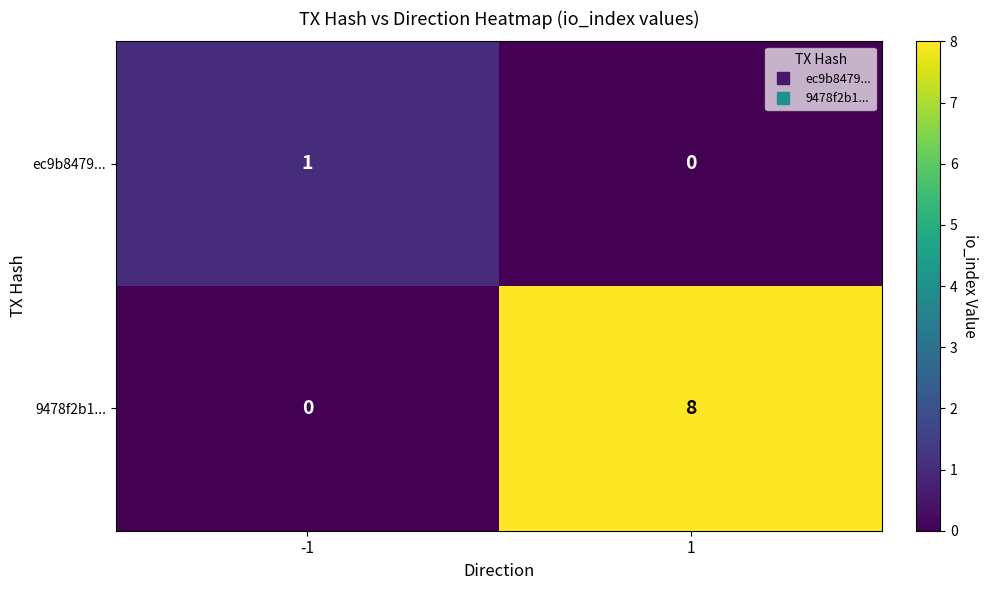

Reading left to right, what are all the values shown in this chart?

ec9b8479...: -1=1	1=0
9478f2b1...: -1=0	1=8